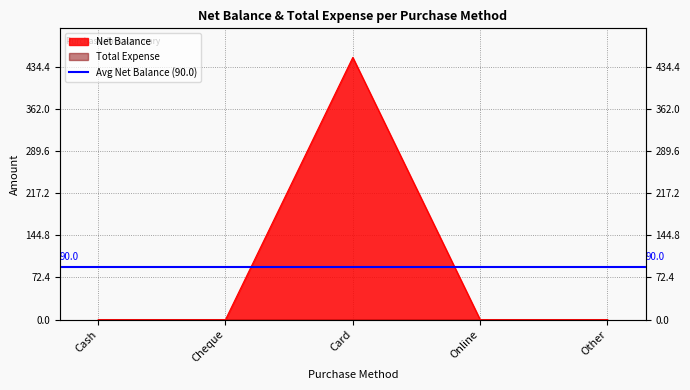

What is the label of the 4th point from the right?

Cheque